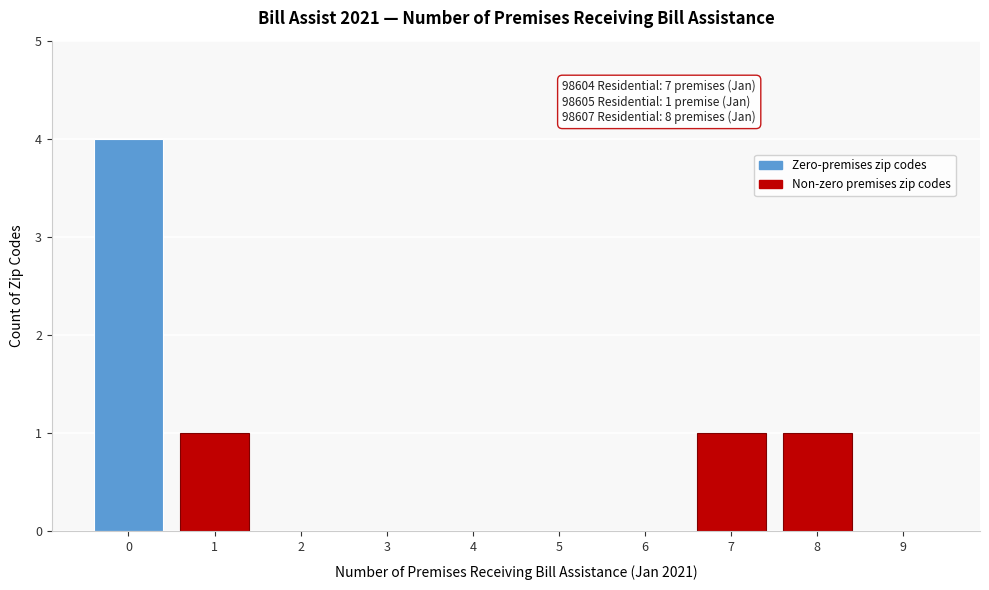

Reading right to left, extract all data points from this chart.

9=0	8=1	7=1	6=0	5=0	4=0	3=0	2=0	1=1	0=4